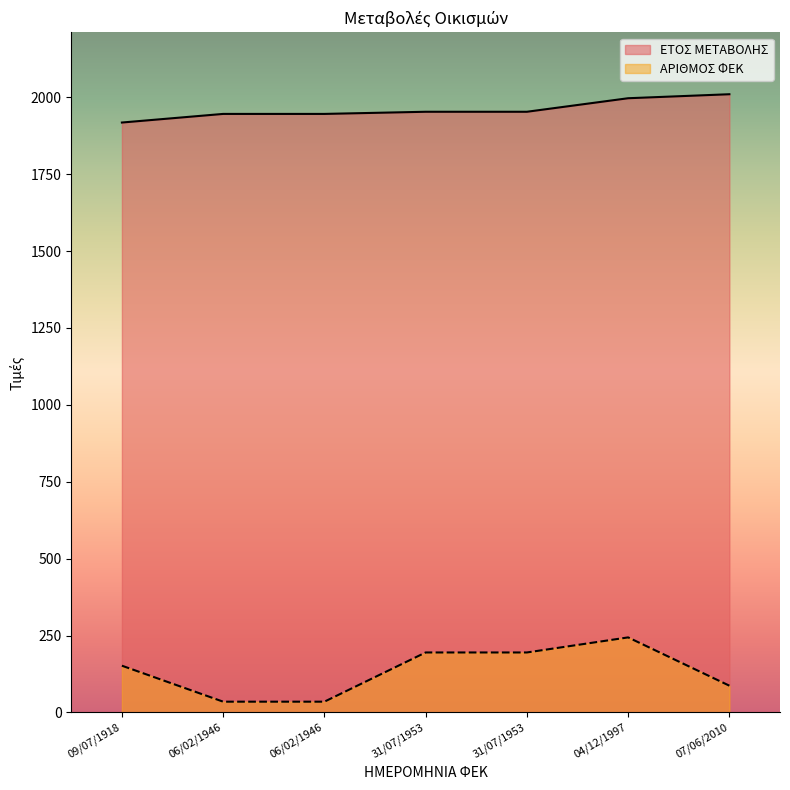

What is the total value across all series at 09/07/1918?

2070